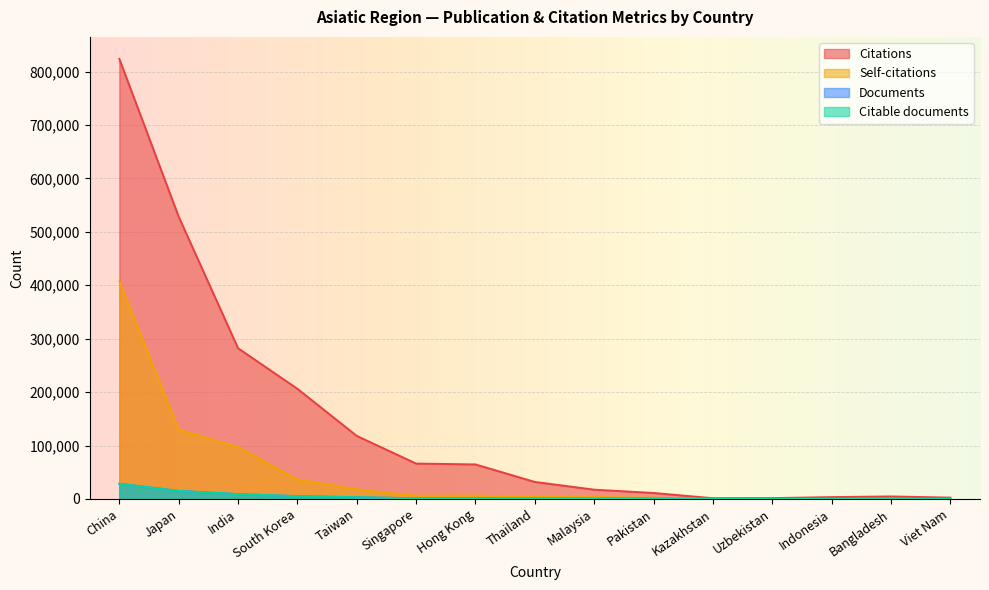

True or false: Citable documents has more than 2 interior local peaks.

False